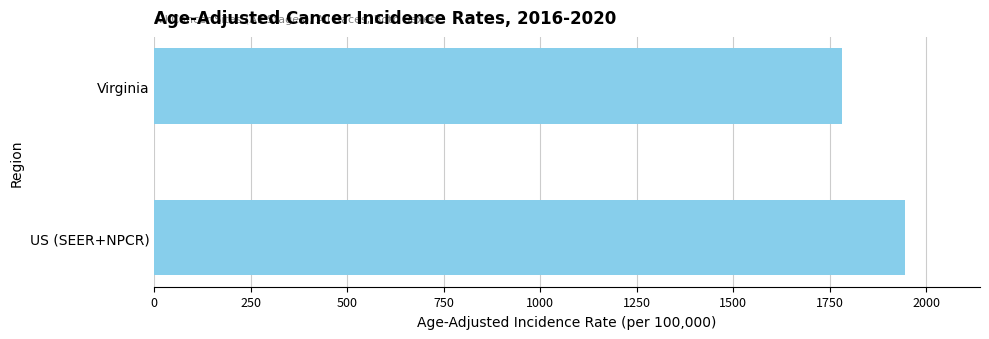

What is the difference between the maximum and minimum values?

162.6